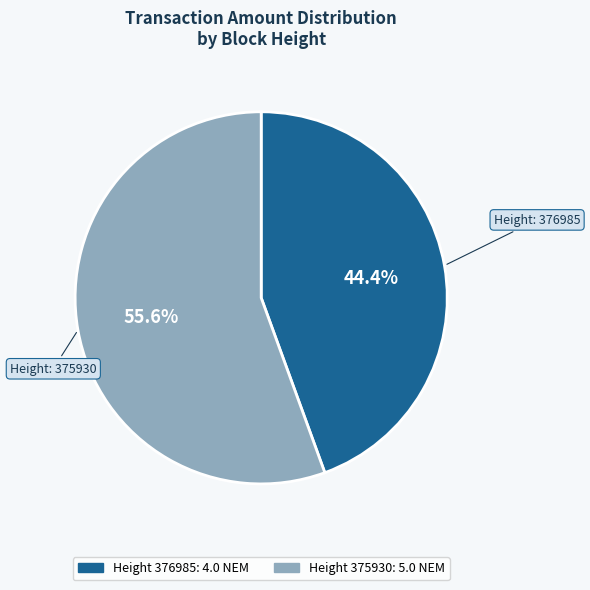

How many slices are in this pie chart?

2